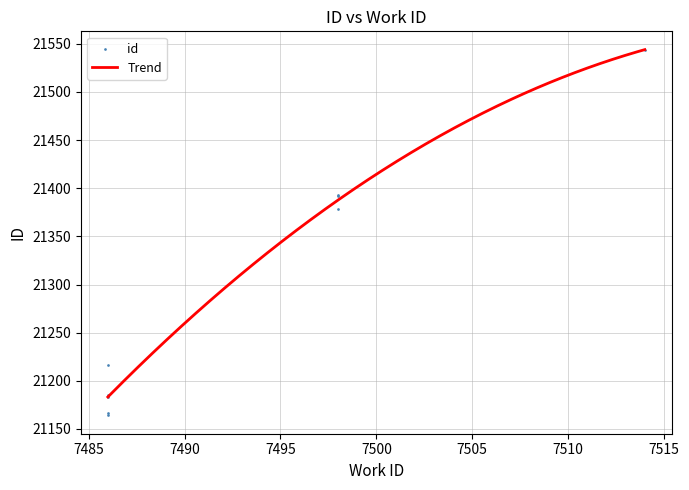

What is the change in value from 7486 to 7514?

+377